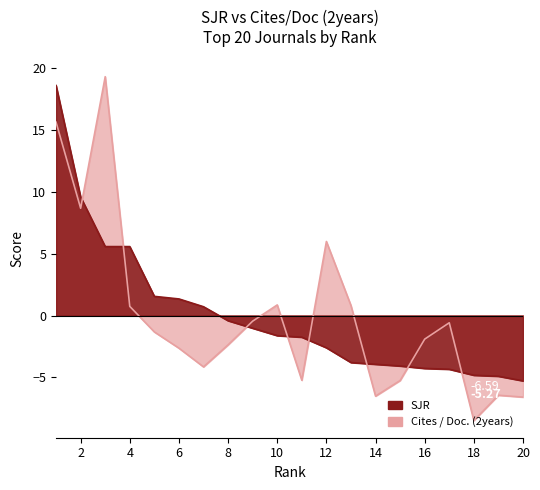

List the series in order of their overall mean, highest first.

Cites / Doc. (2years), SJR